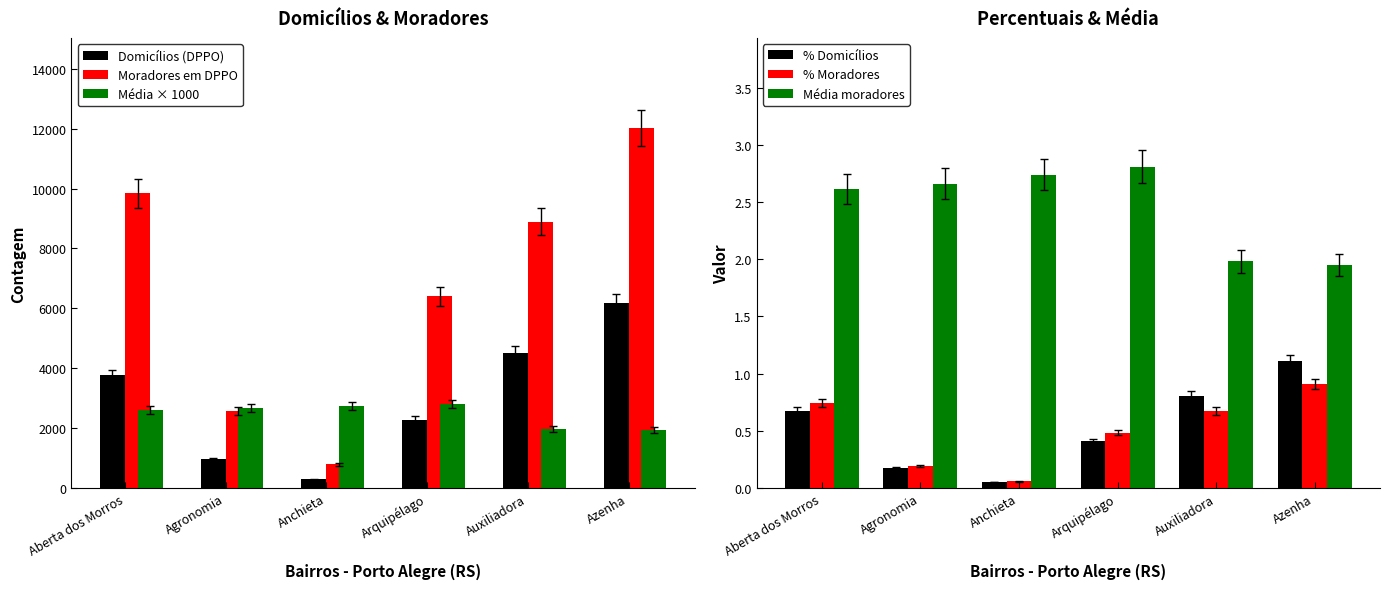

What are all the series names shown in the legend?

Domicílios (DPPO), Moradores em DPPO, Média × 1000, % Domicílios, % Moradores, Média moradores